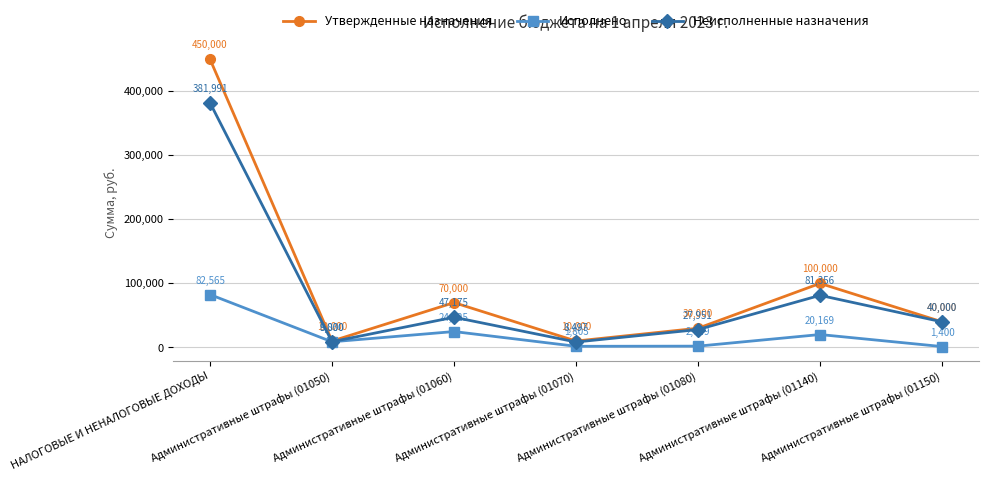

Rank the categories by Неисполненные назначения value from highest to lowest.

НАЛОГОВЫЕ И НЕНАЛОГОВЫЕ ДОХОДЫ, Административные штрафы (01140), Административные штрафы (01060), Административные штрафы (01150), Административные штрафы (01080), Административные штрафы (01050), Административные штрафы (01070)